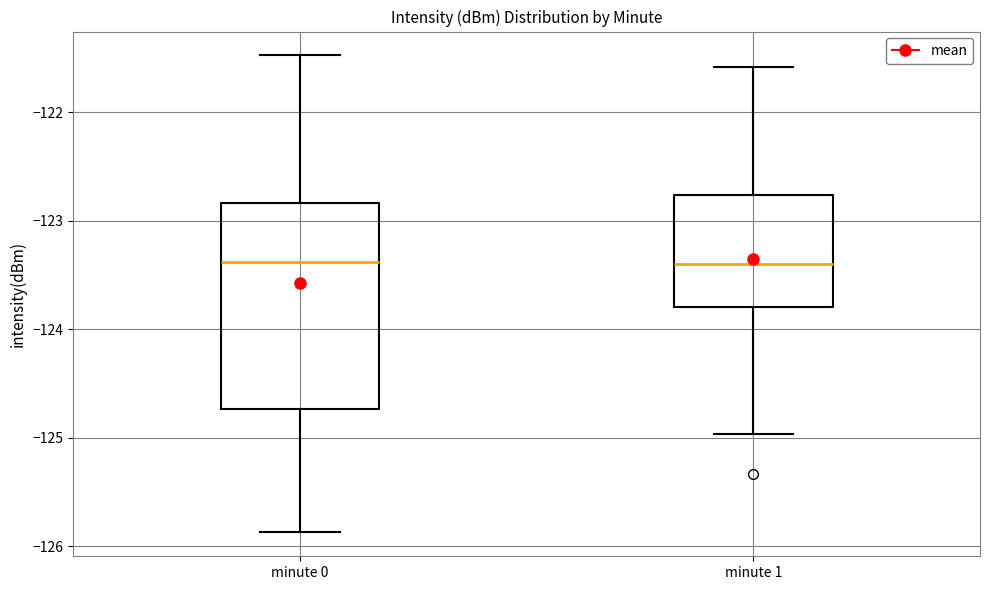

Where is the upper edge of the box for minute 1 on the y-axis? The values are not printed on the chart, so give them approximately, as read against the axis.

-122.8